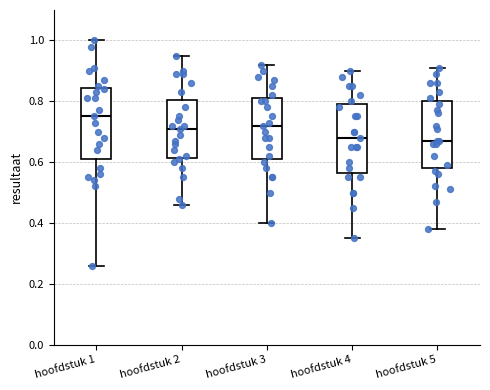

Reading left to right, read every box against the y-axis: the position of its median line, the range the box covers, and the ends of its whiskers. The values are not printed on the chart, so give them approximately, as read against the axis.

hoofdstuk 1: median 0.76, box 0.62 to 0.84, whiskers 0.26 to 1.00
hoofdstuk 2: median 0.72, box 0.62 to 0.80, whiskers 0.46 to 0.96
hoofdstuk 3: median 0.72, box 0.62 to 0.82, whiskers 0.40 to 0.92
hoofdstuk 4: median 0.68, box 0.56 to 0.80, whiskers 0.36 to 0.90
hoofdstuk 5: median 0.68, box 0.58 to 0.80, whiskers 0.38 to 0.92